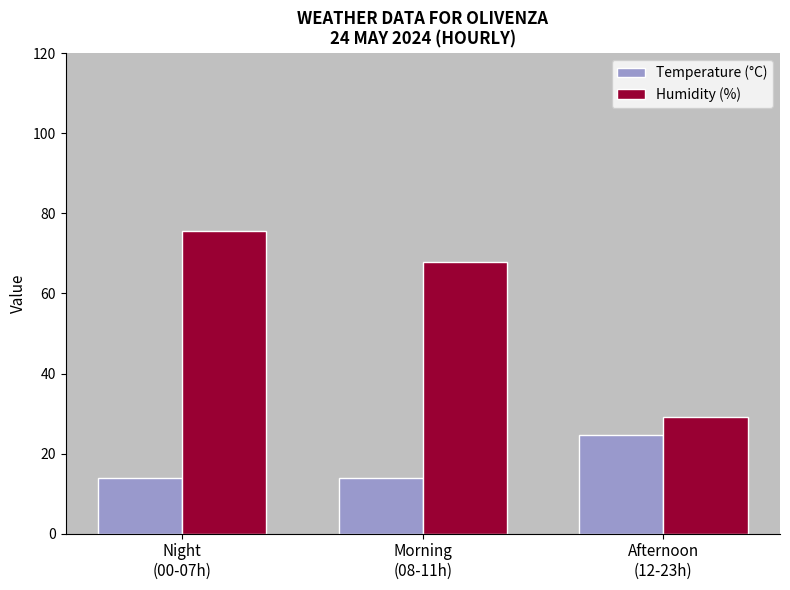

Where does the Humidity (%) series first go above 67?

Night
(00-07h)